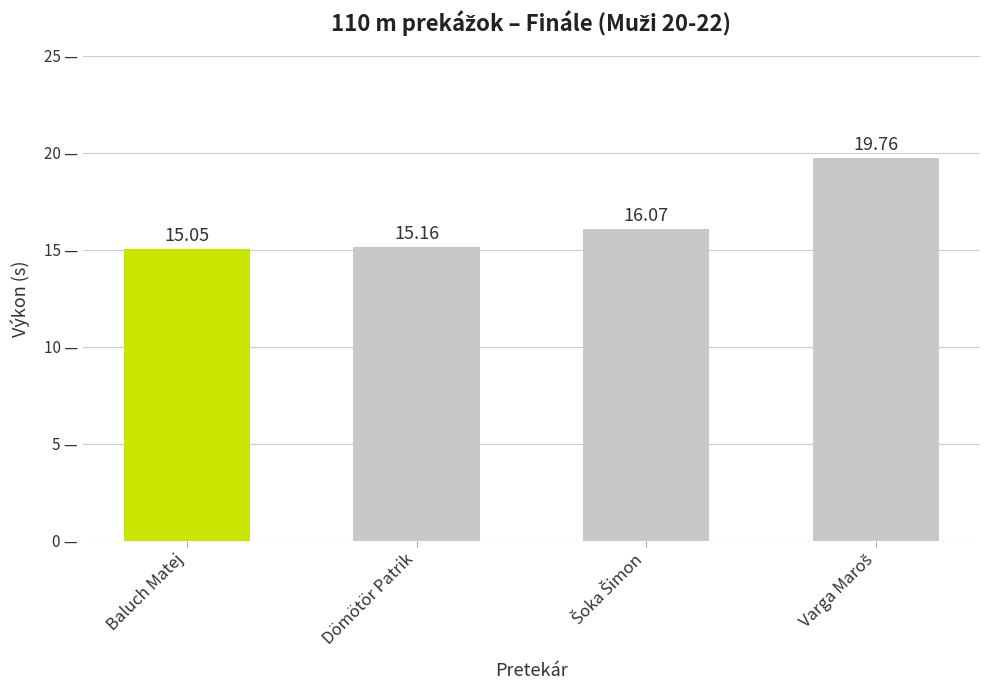

What is the value of the 1st bar from the left?

15.1